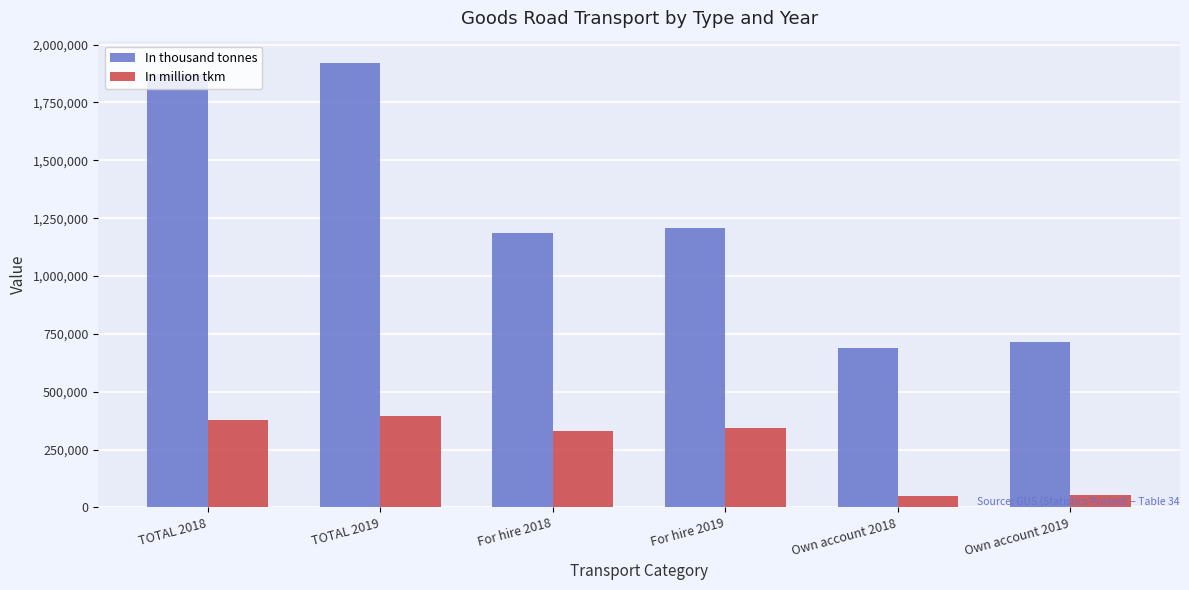

What is the value of the In million tkm bar at the 2nd from the left?

395311